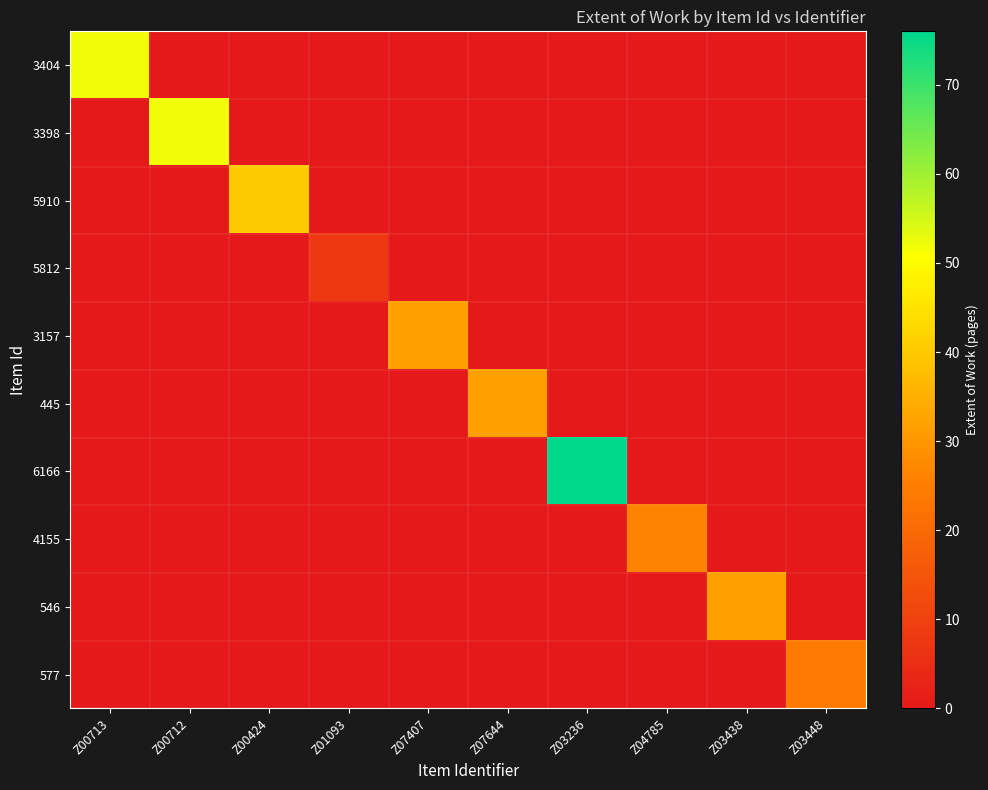

What is the difference between the highest and lowest values at Z03438?

32